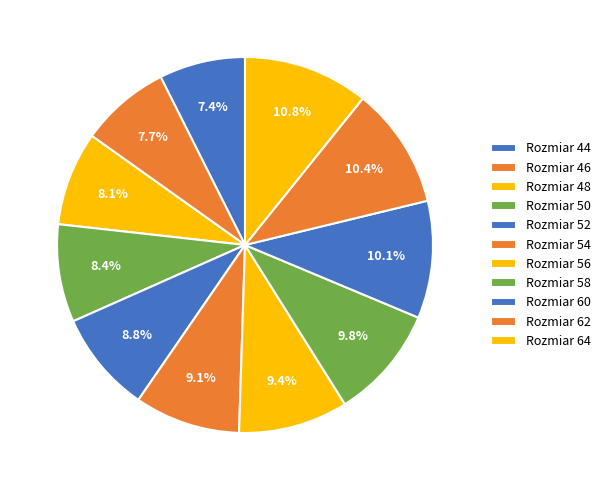

Which slice is the smallest?

44